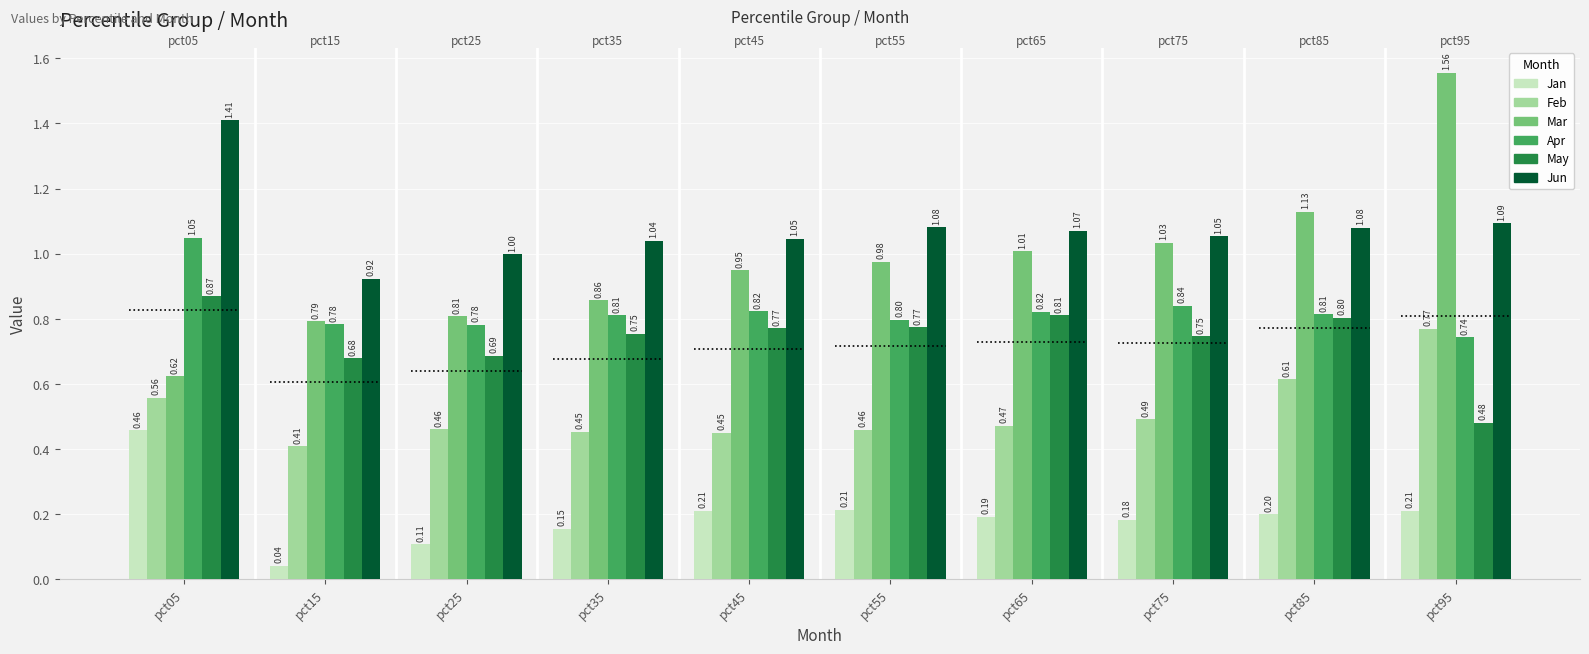

How many groups of bars are there?

10